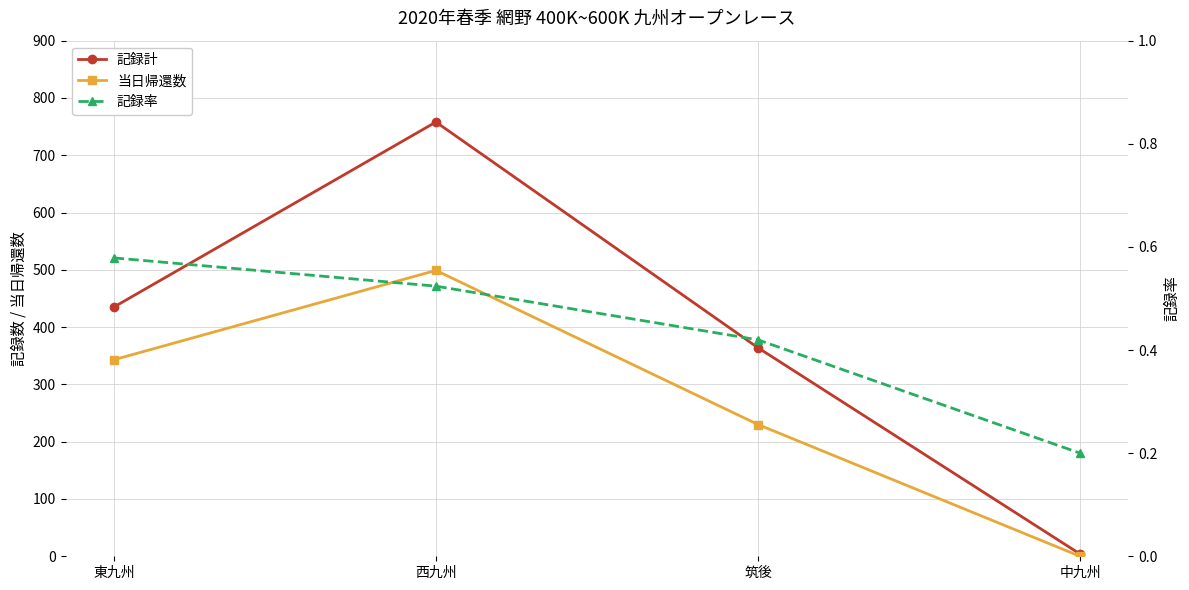

Count the 記録率 values in the range 0 to 1.

4